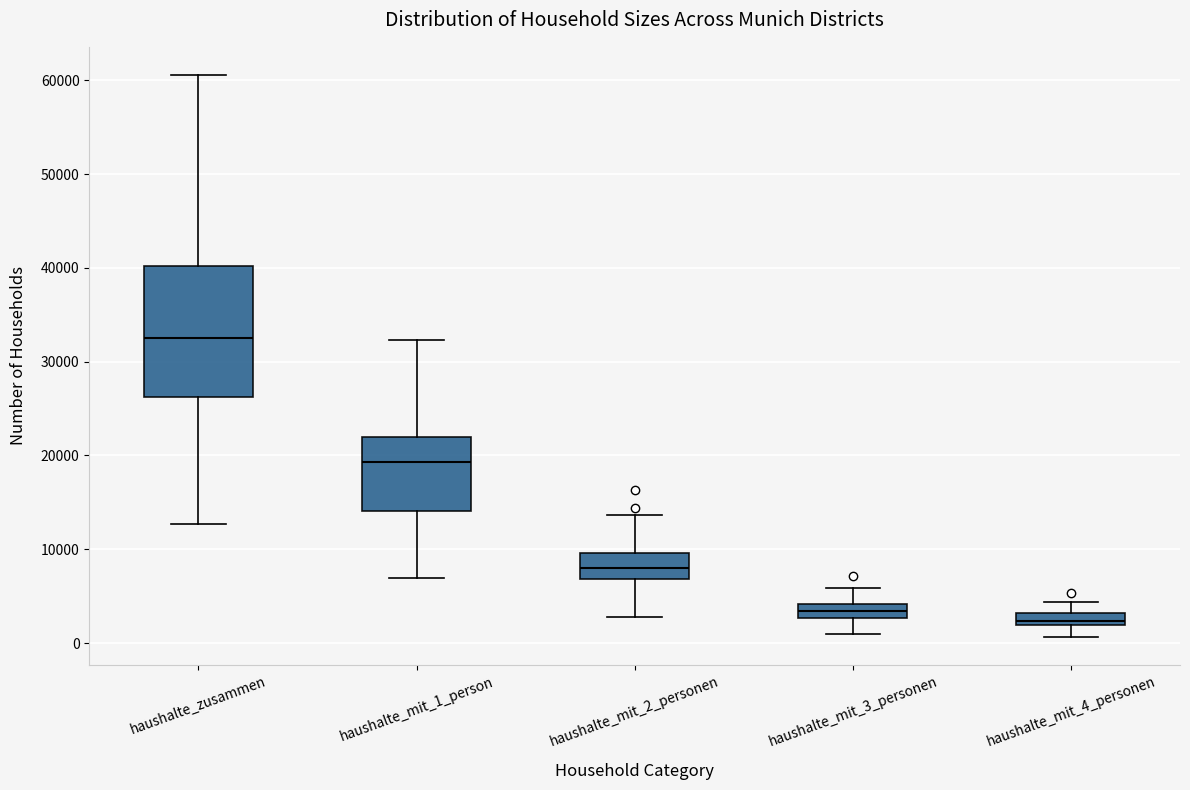

Which box is the tallest, from its lower edge to its upper edge?

haushalte_zusammen